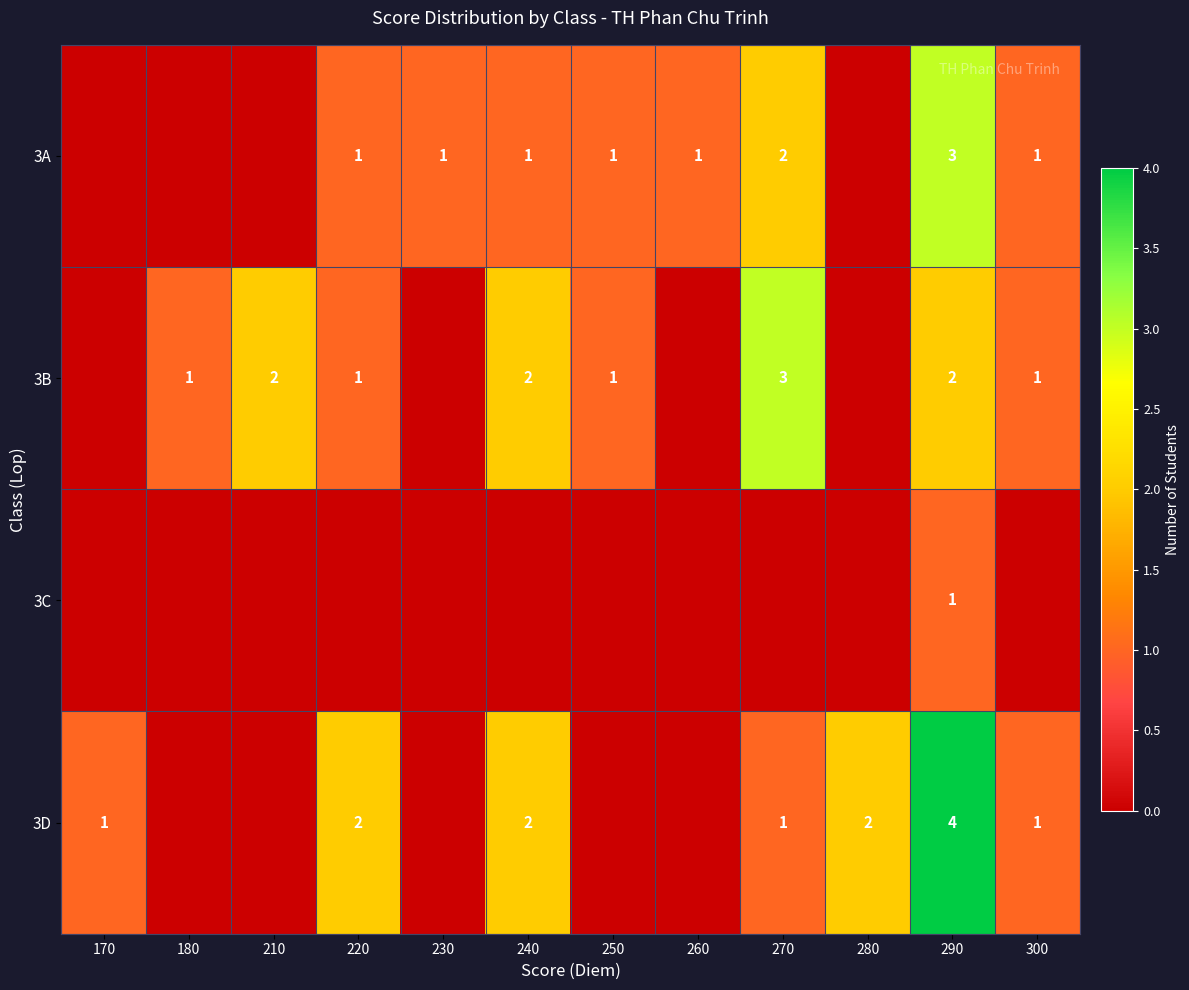

True or false: 3A has a value of 1 at 260.

True